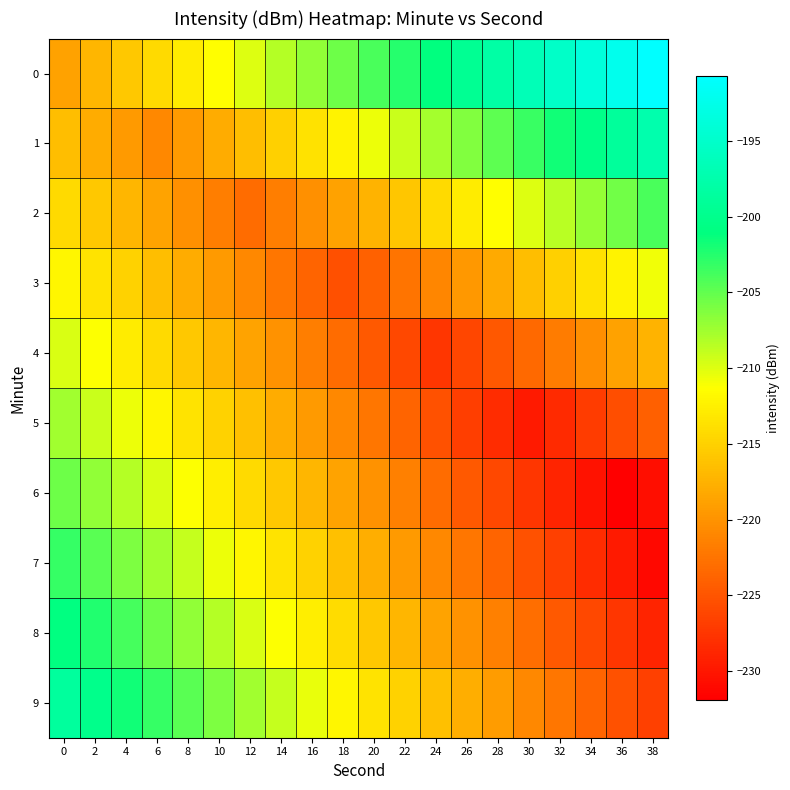

Rank the series at 14 from lowest to highest value.

3, 2, 4, 5, 6, 1, 7, 8, 9, 0